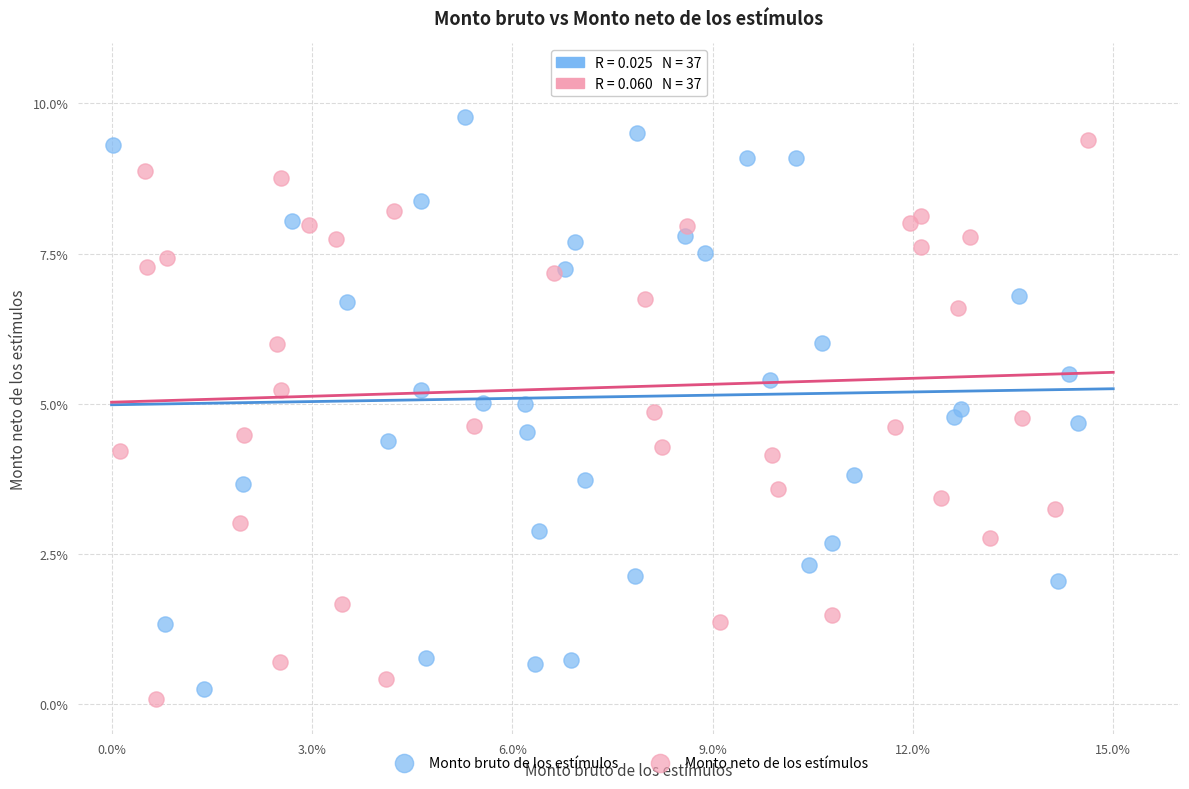

What are all the series names shown in the legend?

Monto bruto de los estímulos, Monto neto de los estímulos